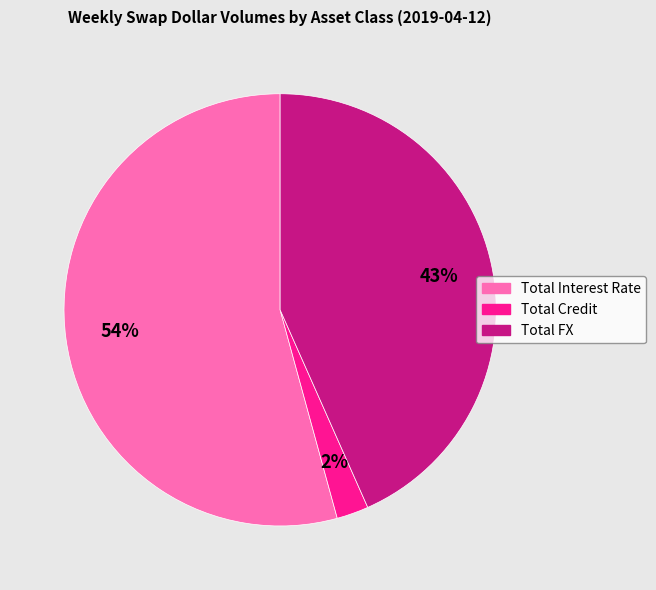

Count the number of slices in the pie.

3